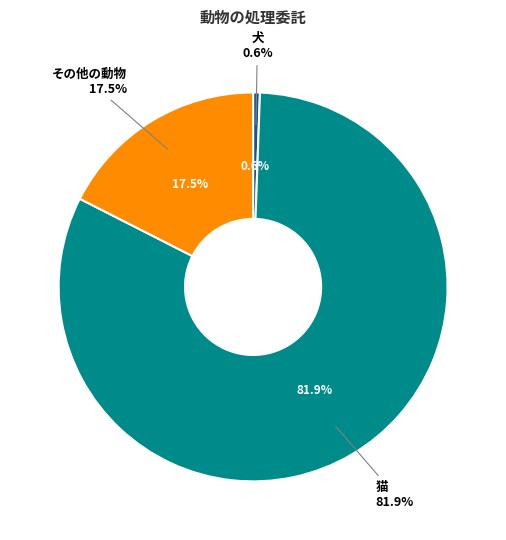

True or false: その他の動物 accounts for 3% of the total.

False